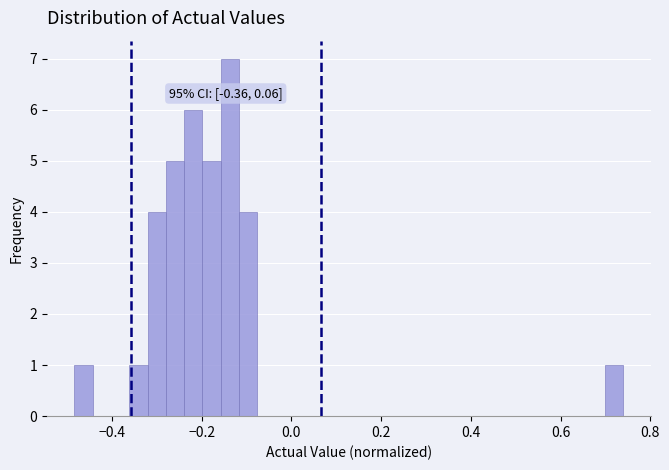

Around what value on the x-axis is the tallest bar? Give the approximate position of its centre, as read against the axis.

-0.14